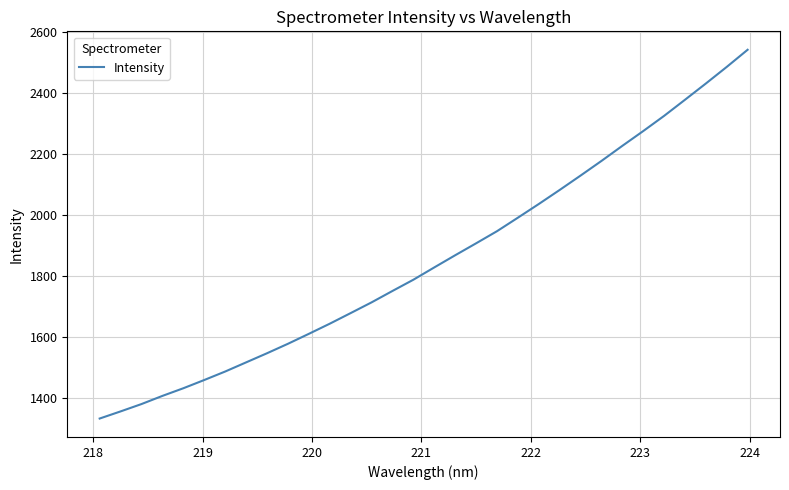

What is the average value?

1853.4